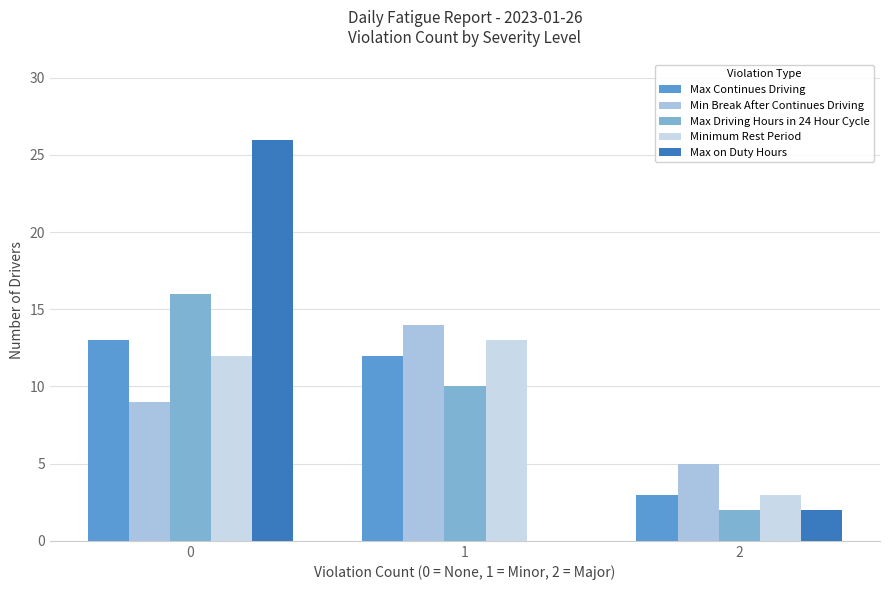

What is the value of the Max Driving Hours in 24 Hour Cycle bar at the 2nd from the left?

10